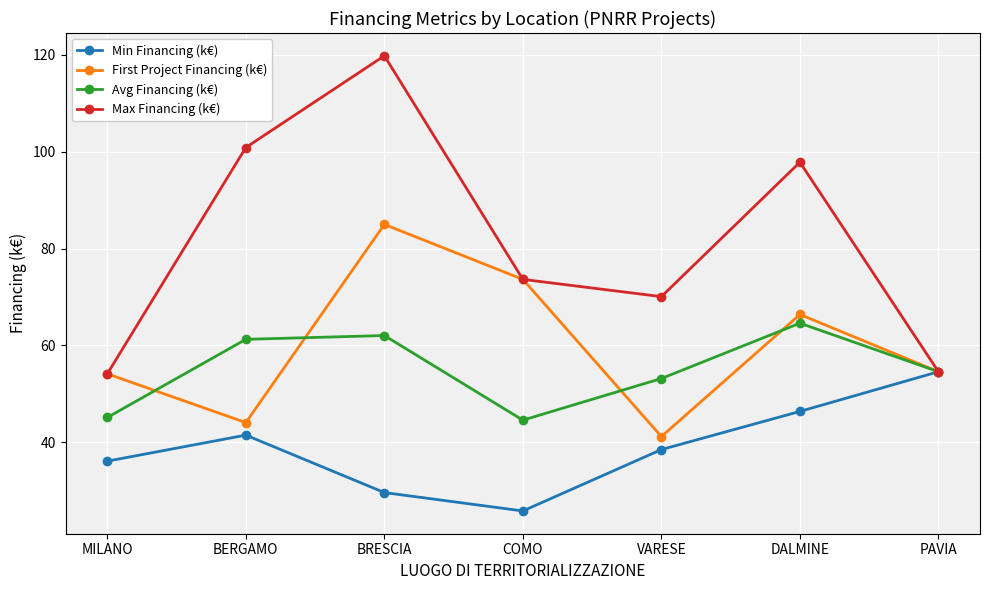

Reading left to right, transcribe all the data shown in this chart.

Min Financing (k€): MILANO=36.1	BERGAMO=41.5	BRESCIA=29.6	COMO=25.8	VARESE=38.5	DALMINE=46.4	PAVIA=54.6
First Project Financing (k€): MILANO=54.1	BERGAMO=44.1	BRESCIA=85.0	COMO=73.6	VARESE=41.2	DALMINE=66.4	PAVIA=54.6
Avg Financing (k€): MILANO=45.1	BERGAMO=61.3	BRESCIA=62.0	COMO=44.6	VARESE=53.2	DALMINE=64.6	PAVIA=54.6
Max Financing (k€): MILANO=54.1	BERGAMO=100.8	BRESCIA=119.8	COMO=73.6	VARESE=70.1	DALMINE=97.8	PAVIA=54.6